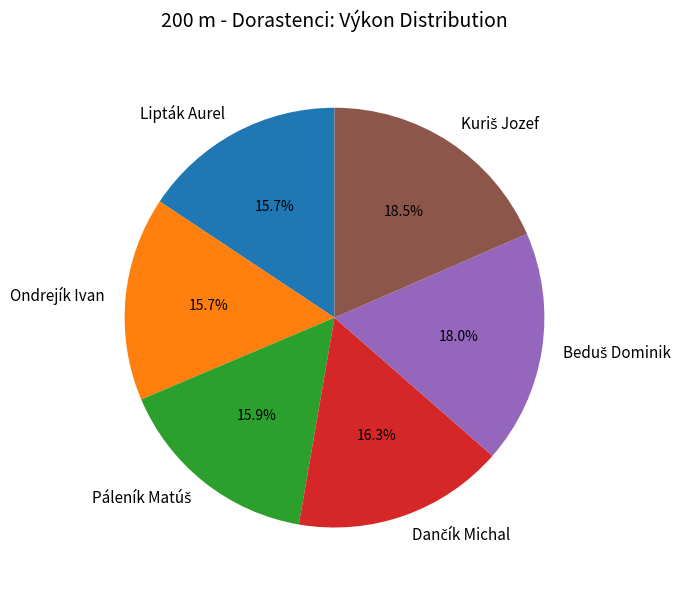

Is it true that Ondrejík Ivan is 22% of the pie?

False